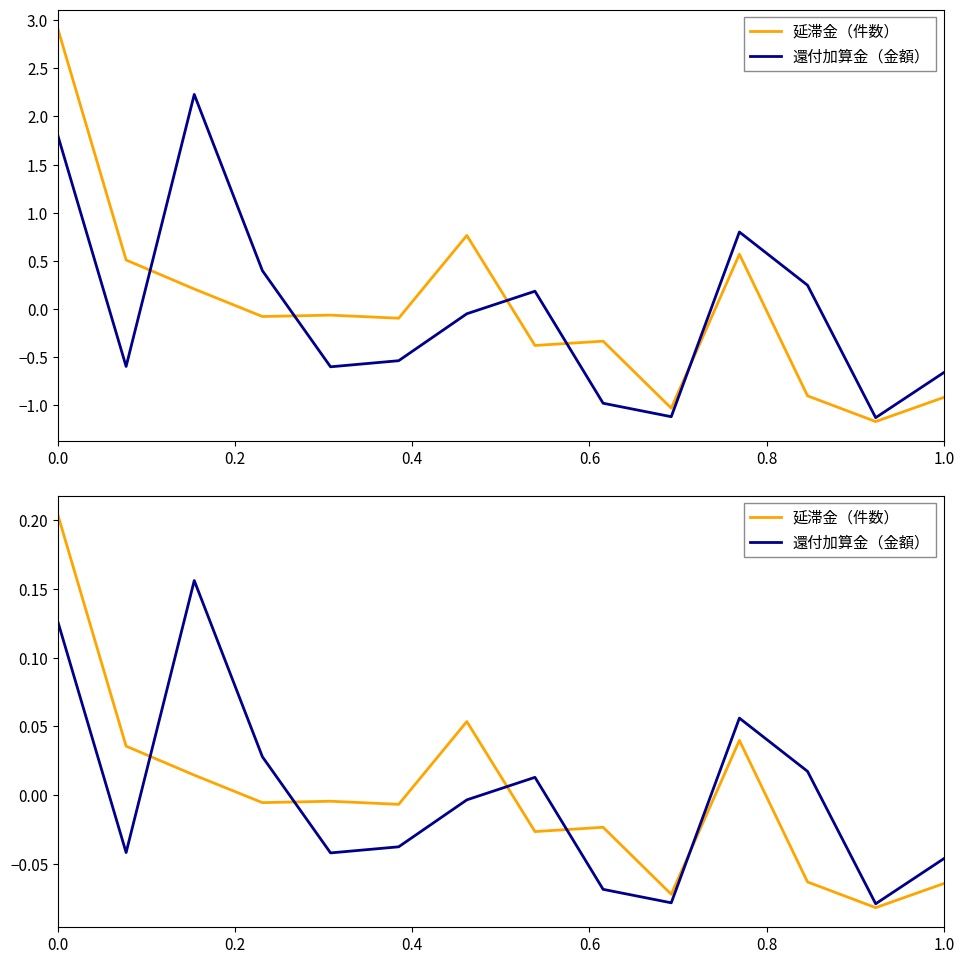

Reading left to right, list all the values displayed in this chart.

延滞金（件数）: 0.2	0.0	0.0	-0.0	-0.0	-0.0	0.1	-0.0	-0.0	-0.1	0.0	-0.1	-0.1	-0.1
還付加算金（金額）: 0.1	-0.0	0.2	0.0	-0.0	-0.0	-0.0	0.0	-0.1	-0.1	0.1	0.0	-0.1	-0.0